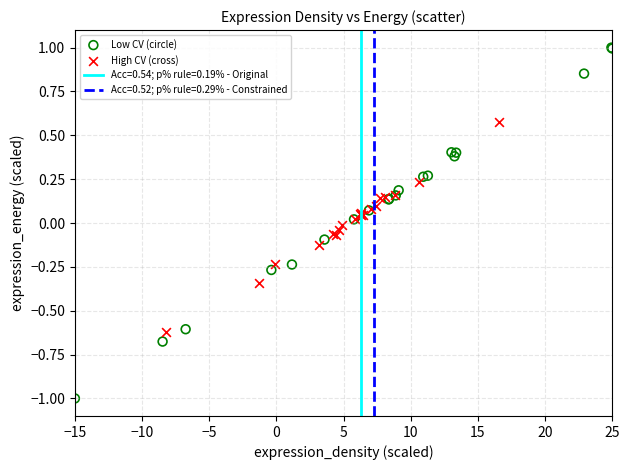

Which series contains the lowest Y value?

Low CV (circle)